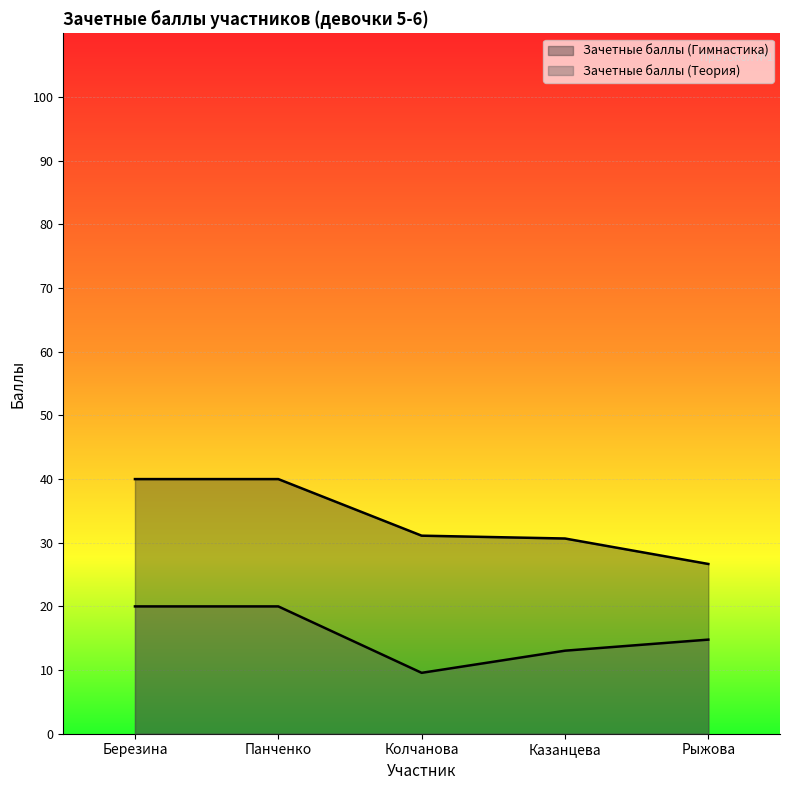

At how many categories does at least one series exceed 30?

4